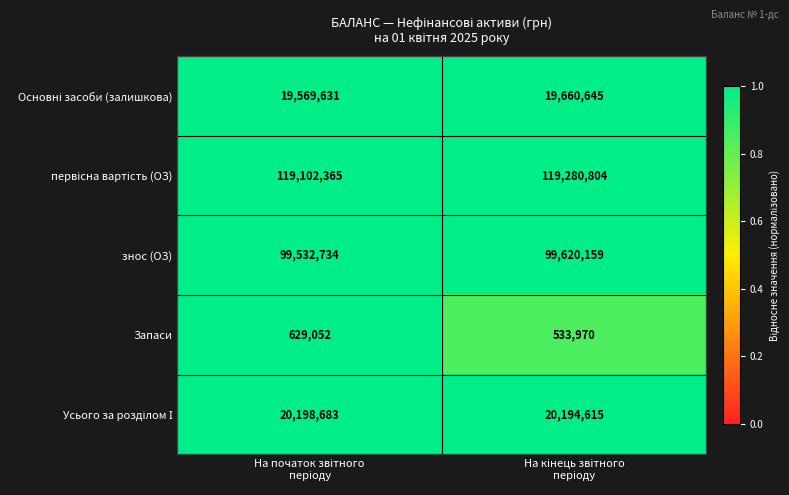

What is the maximum value for знос (ОЗ)?

99620159